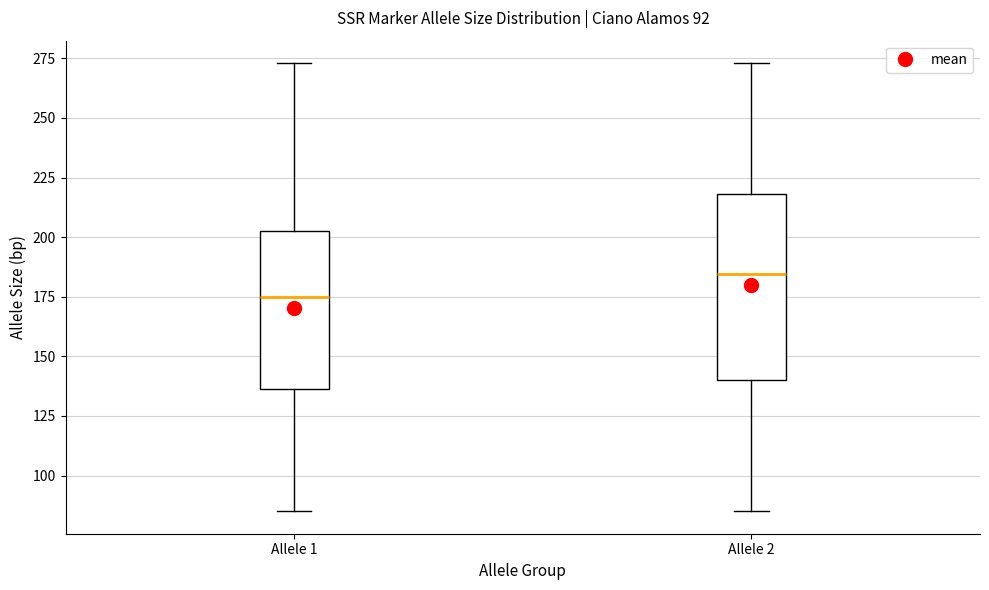

Which box's median line is the highest?

Allele 2